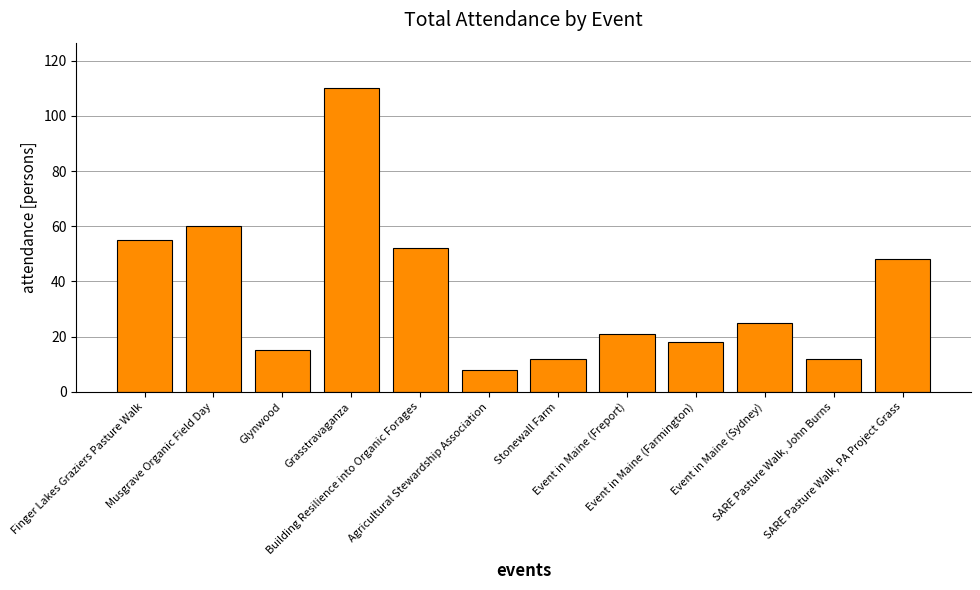

What is the value of the 7th bar from the left?

12